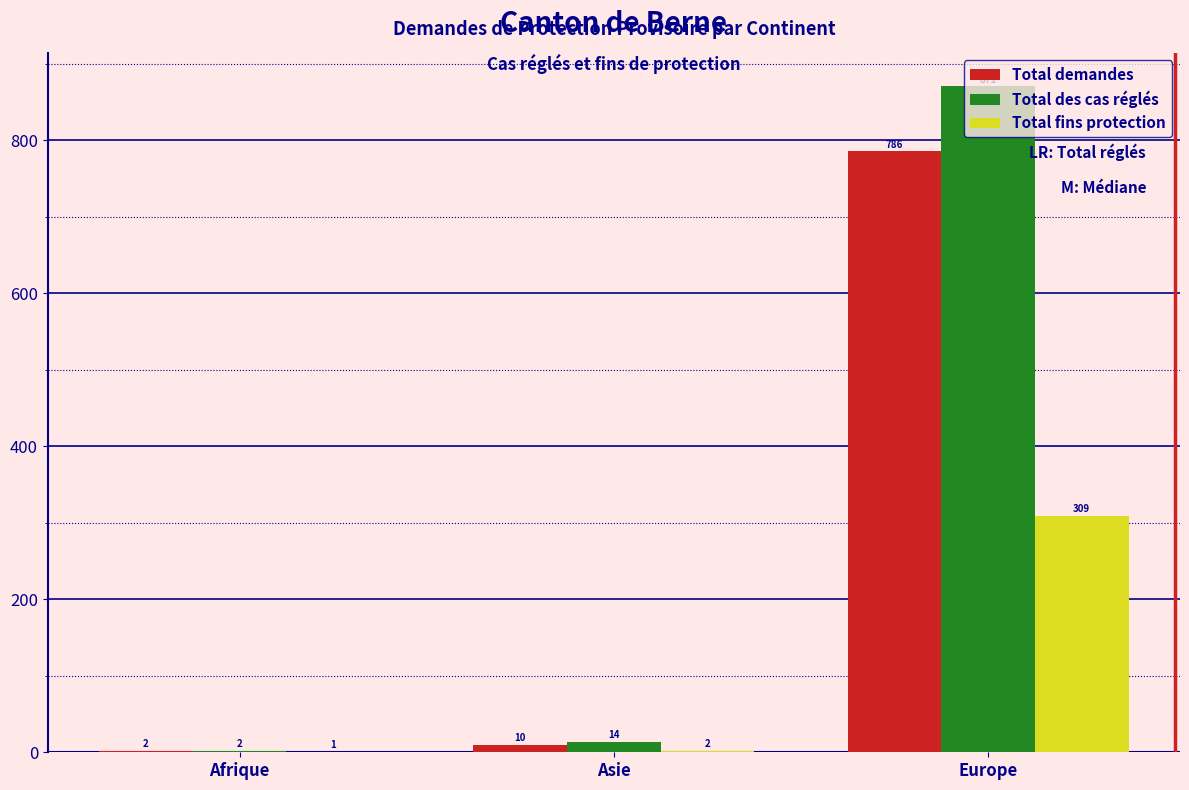

Which series has the largest total across all categories?

Total des cas réglés